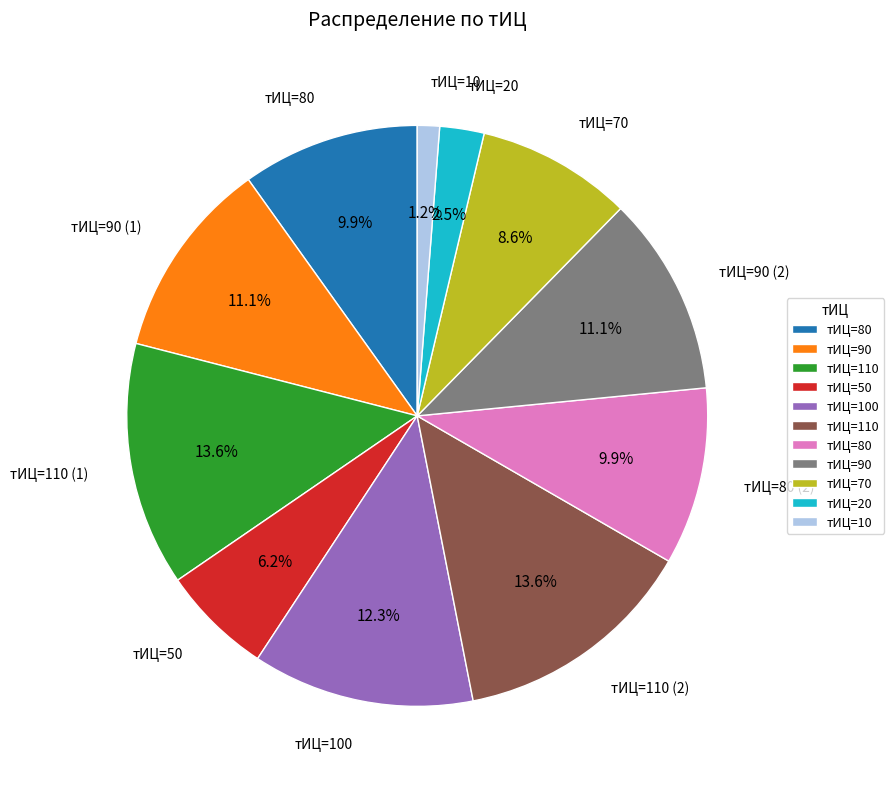

How many segments does this pie chart have?

11